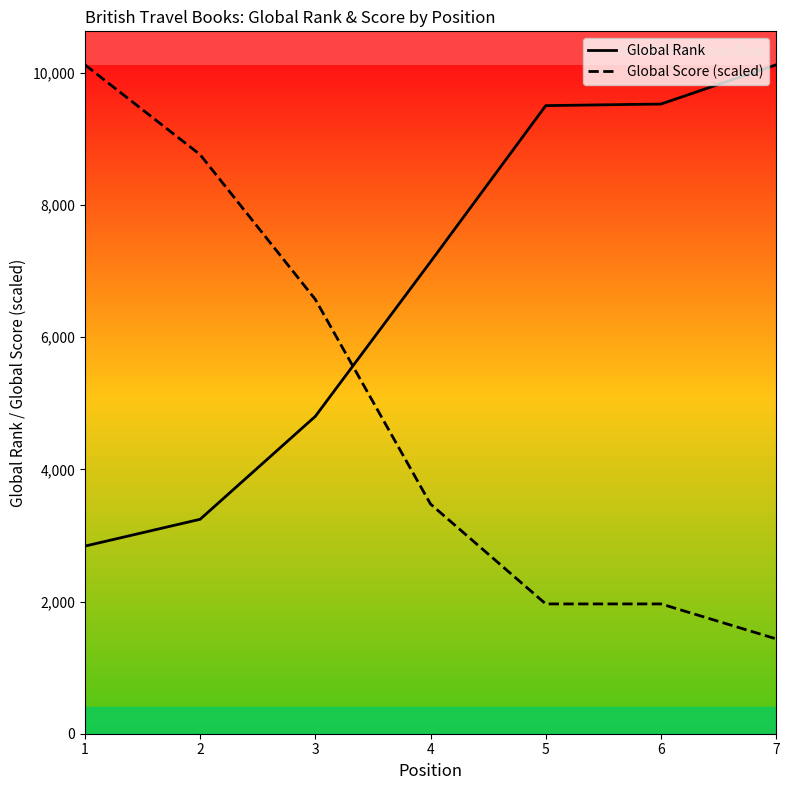

Which category has the lowest value in the Global Rank series?

1